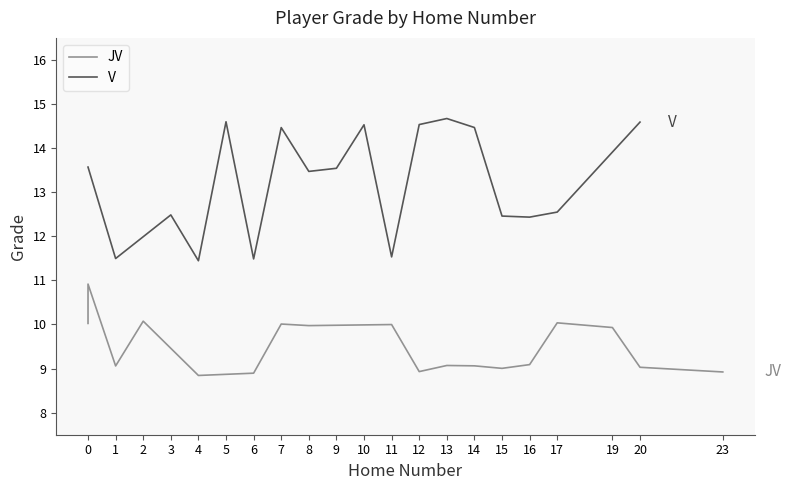

How many values in the V series are below 13?

8